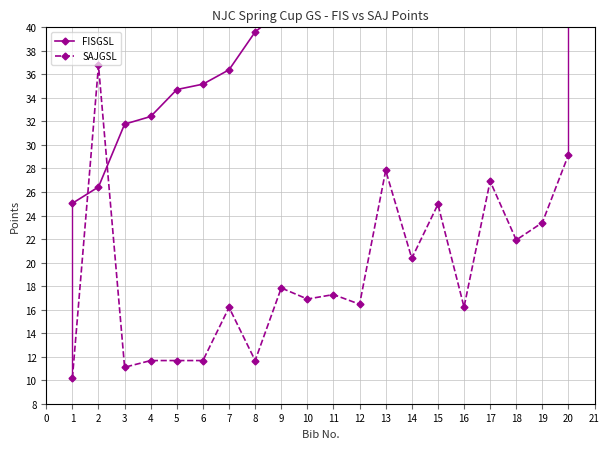

Which series ends up on top after the final intersection of SAJGSL and FISGSL?

FISGSL